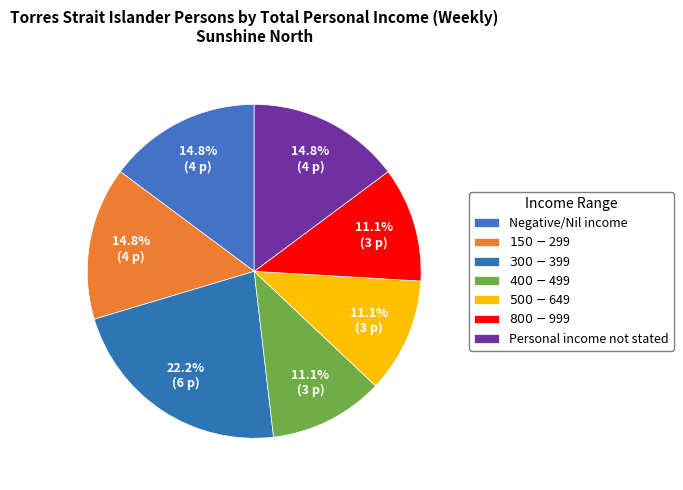

Rank the categories by value from highest to lowest.

$300-$399, Negative/Nil income, $150-$299, Personal income not stated, $400-$499, $500-$649, $800-$999